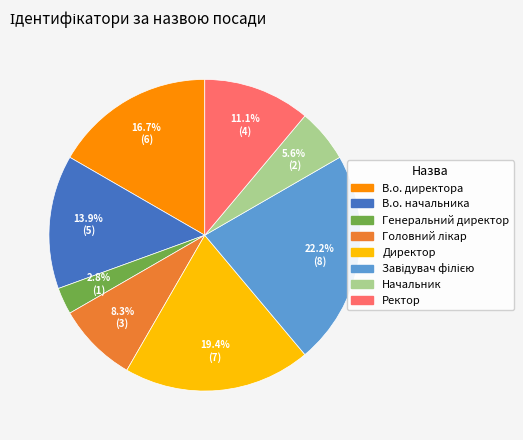

The Генеральний директор slice represents 3% of the pie. True or false?

True